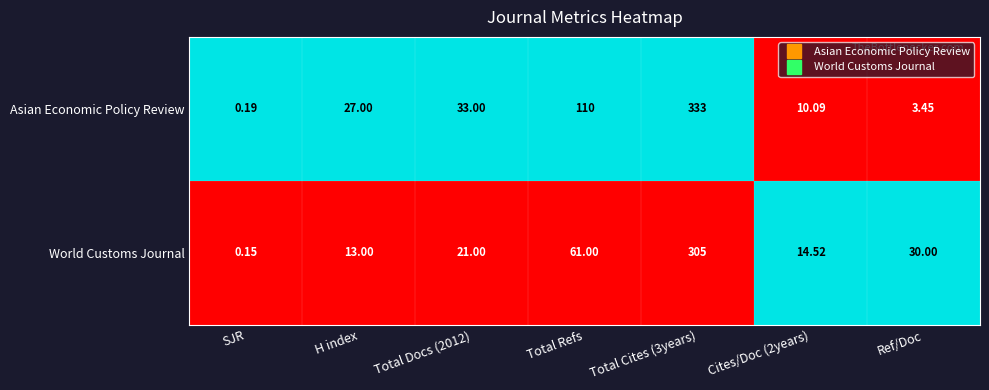

Which series has the largest total across all categories?

Asian Economic Policy Review